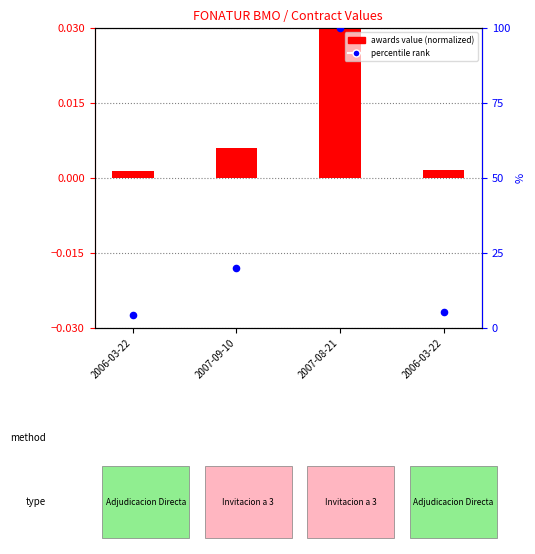

Is the value of awards value (normalized) at 2007-08-21 greater than the value of percentile rank at 2006-03-22?

No